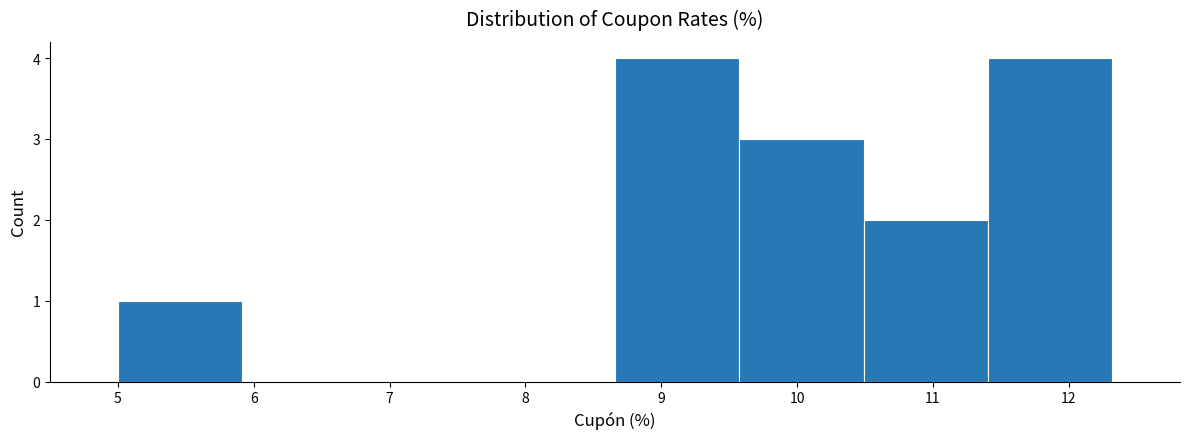

Reading left to right, list every bar in this chart as the range it spans on the x-axis followed by its height. Neither the bar edges nor the heights are printed on the chart, so give them approximately, as read against the axes.

5.0 to 5.9: 1
5.9 to 6.8: 0
6.8 to 7.7: 0
7.7 to 8.7: 0
8.7 to 9.6: 4
9.6 to 10.5: 3
10.5 to 11.4: 2
11.4 to 12.3: 4